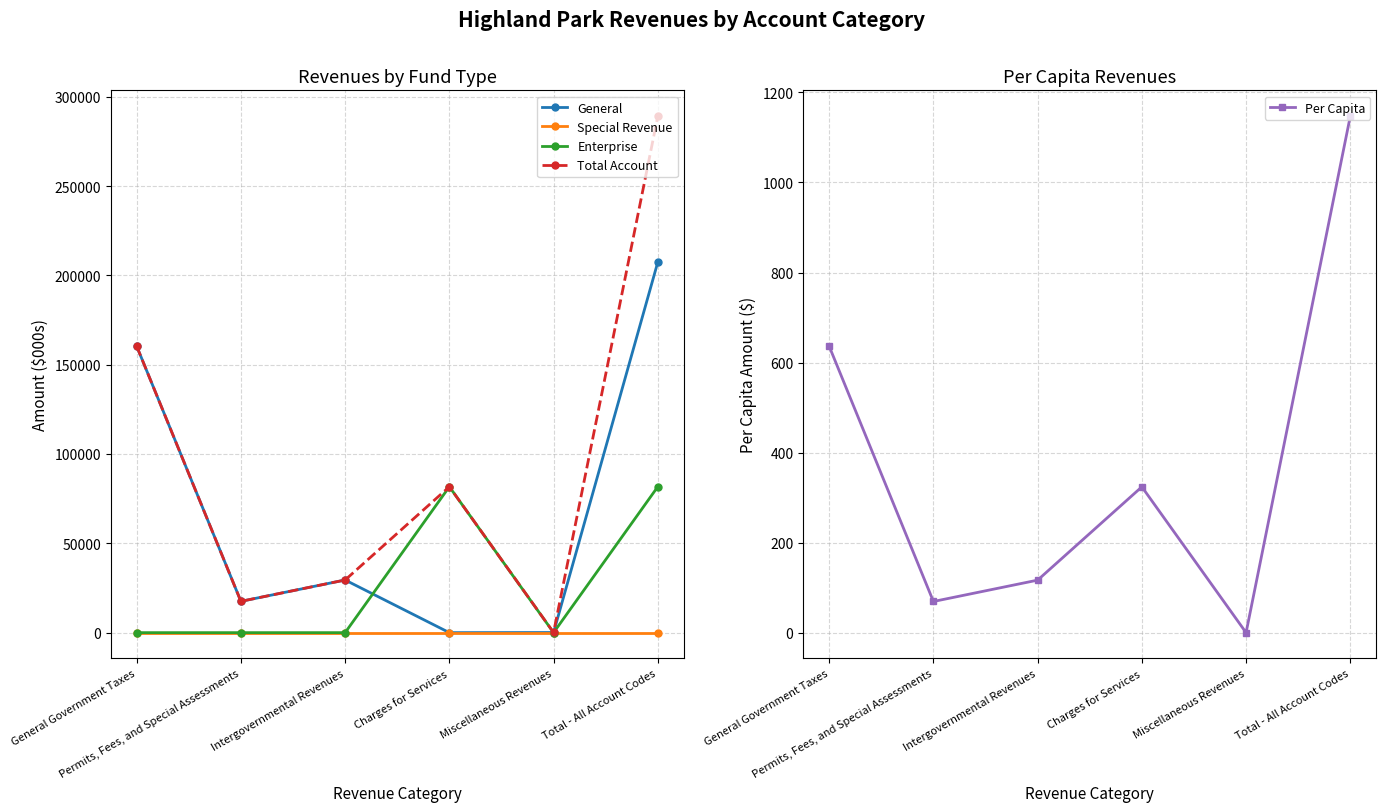

How many data points does each series have?

6